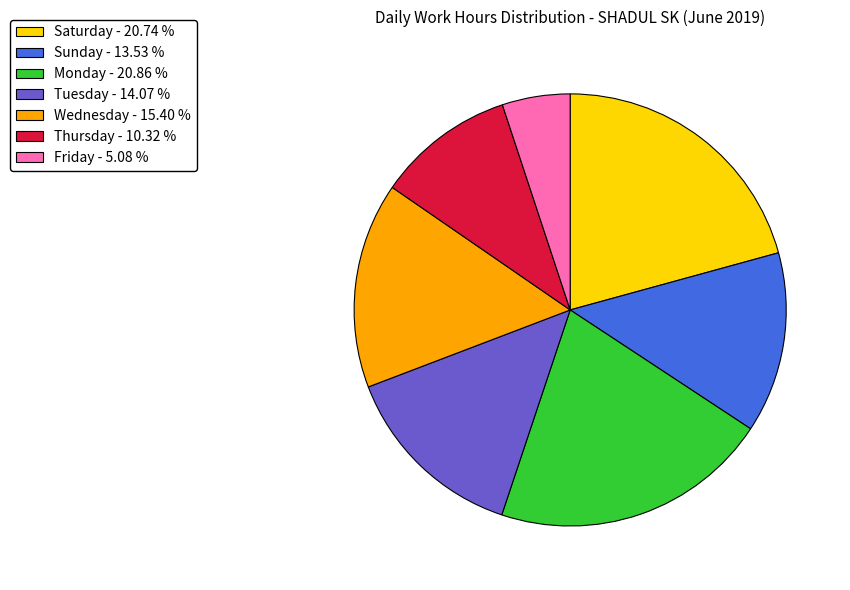

Is there a majority slice in this chart?

No